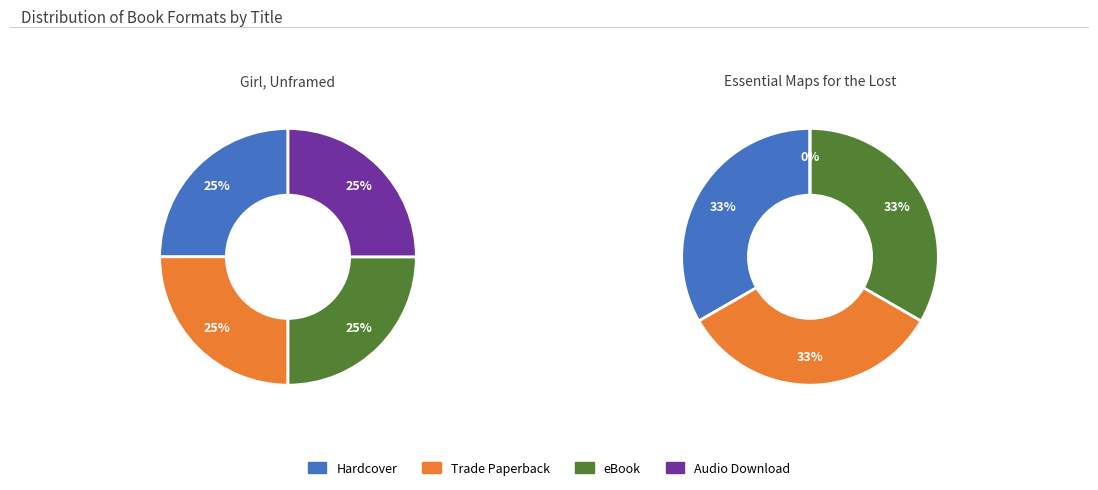

What portion of the pie excludes eBook?

75.0%